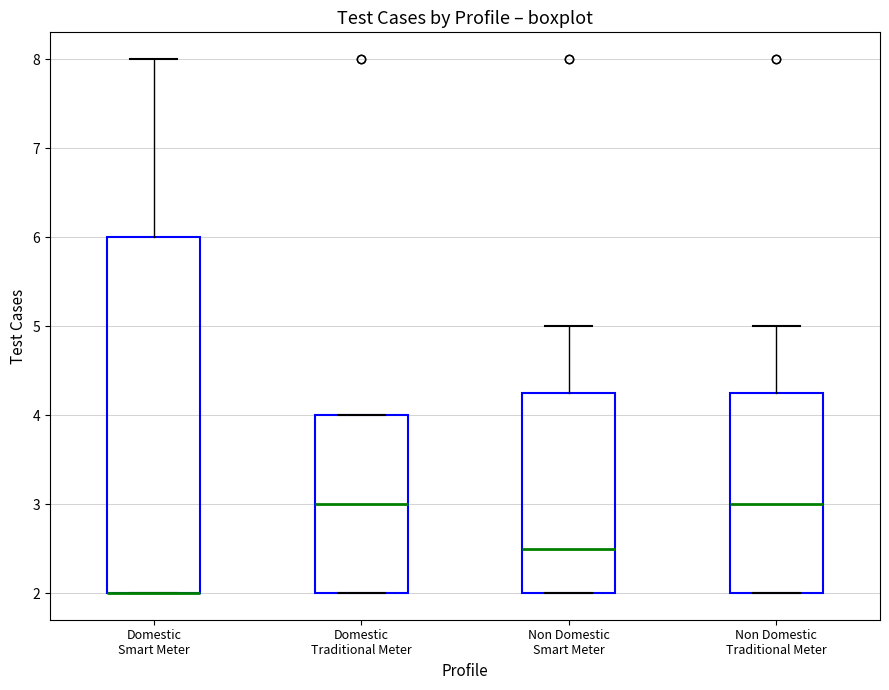

Reading left to right, read every box against the y-axis: the position of its median line, the range the box covers, and the ends of its whiskers. The values are not printed on the chart, so give them approximately, as read against the axis.

Domestic Smart Meter: median 2.0 (drawn on the box's lower edge), box 2.0 to 6.0, whiskers 2.0 to 8.0
Domestic Traditional Meter: median 3.0, box 2.0 to 4.0, whiskers 2.0 to 4.0
Non Domestic Smart Meter: median 2.5, box 2.0 to 4.3, whiskers 2.0 to 5.0
Non Domestic Traditional Meter: median 3.0, box 2.0 to 4.3, whiskers 2.0 to 5.0